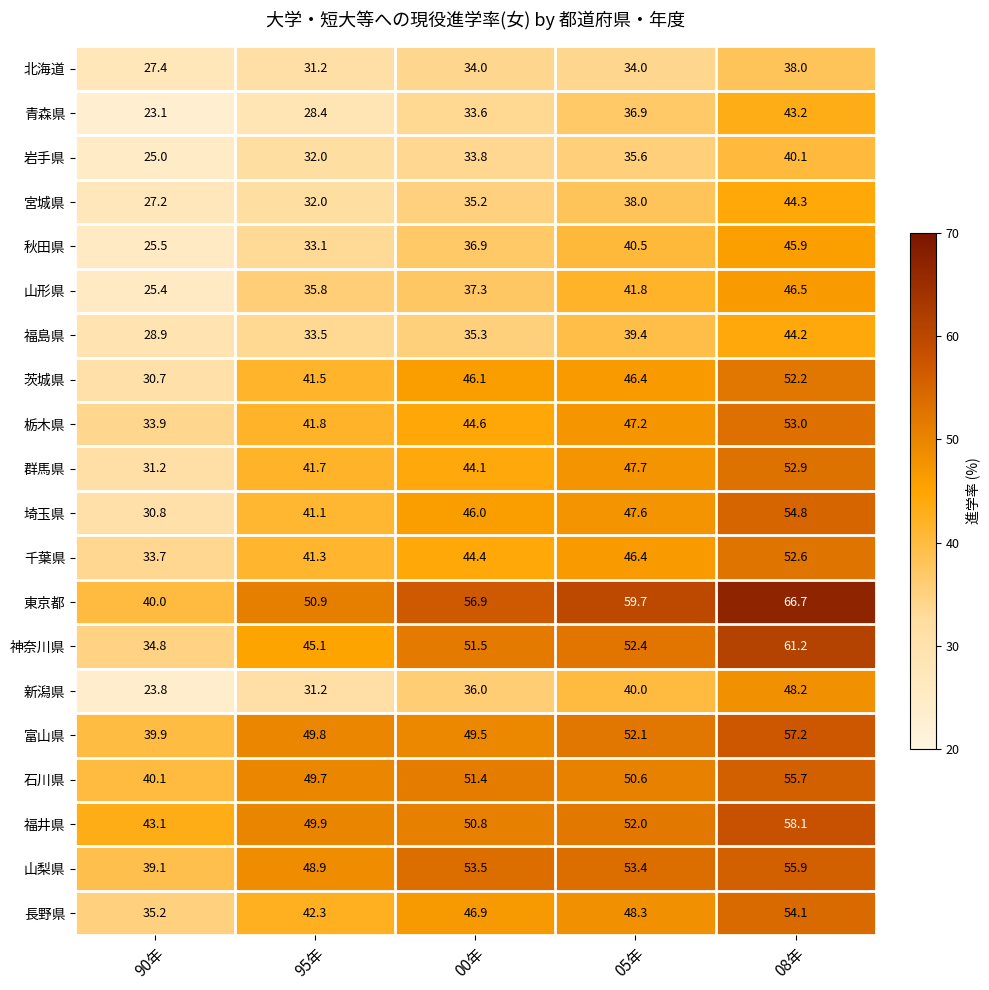

The 長野県 series shows 19.9 at 95年. True or false?

False